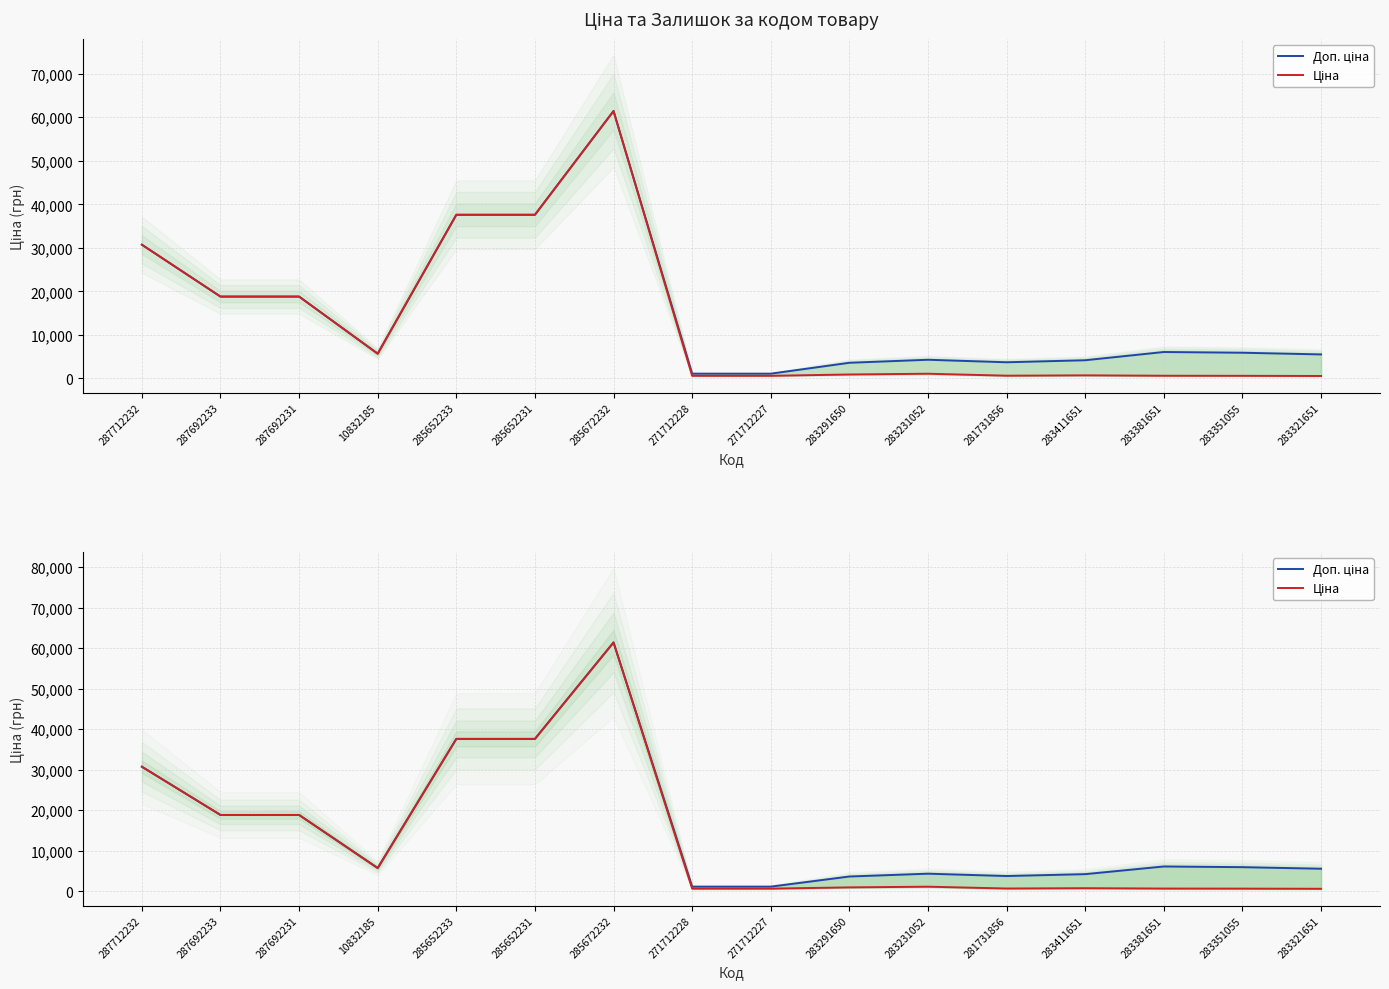

How many series are shown in this chart?

2